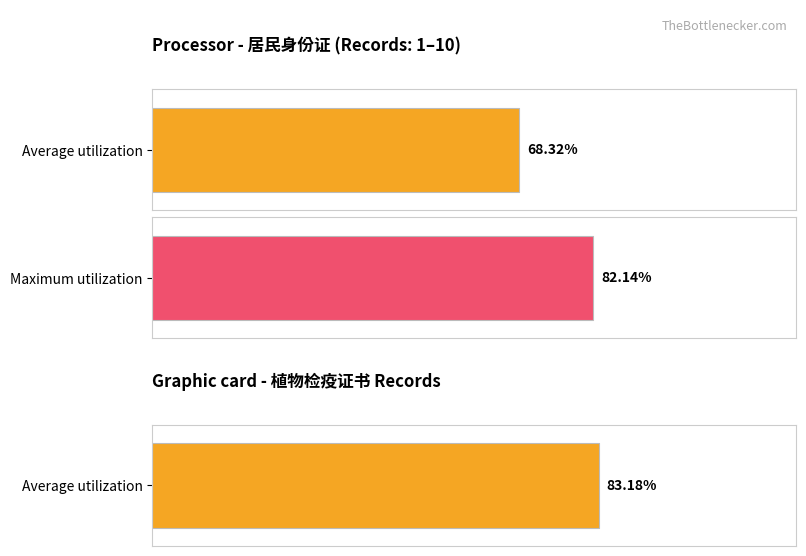

Are the bars grouped side by side (vs. stacked)?

No